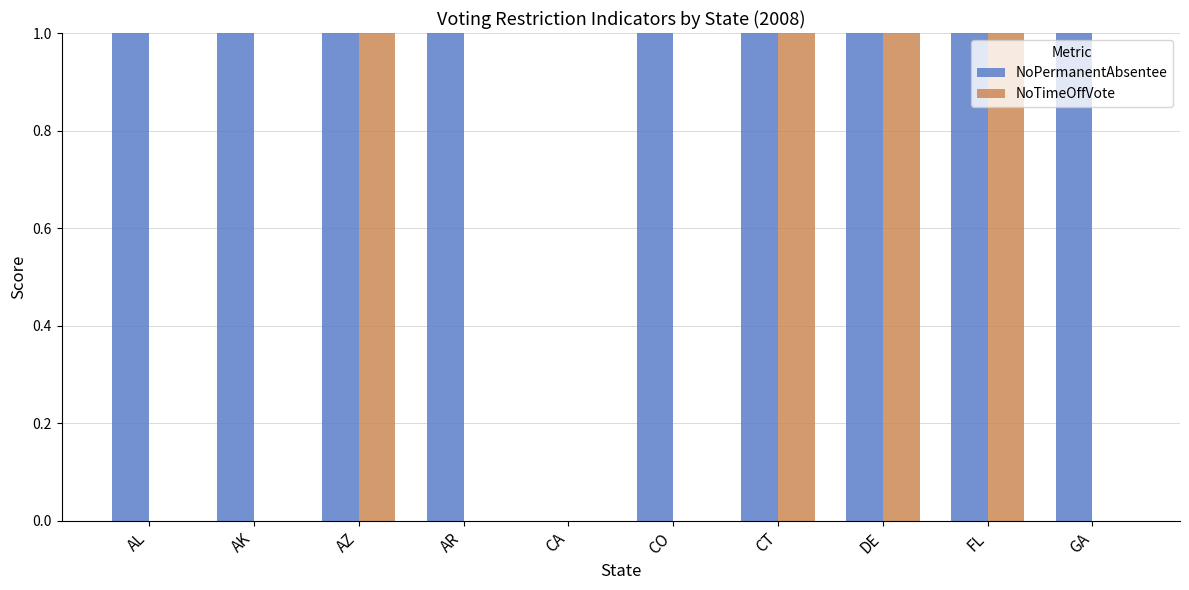

Count the number of categories in the chart.

10